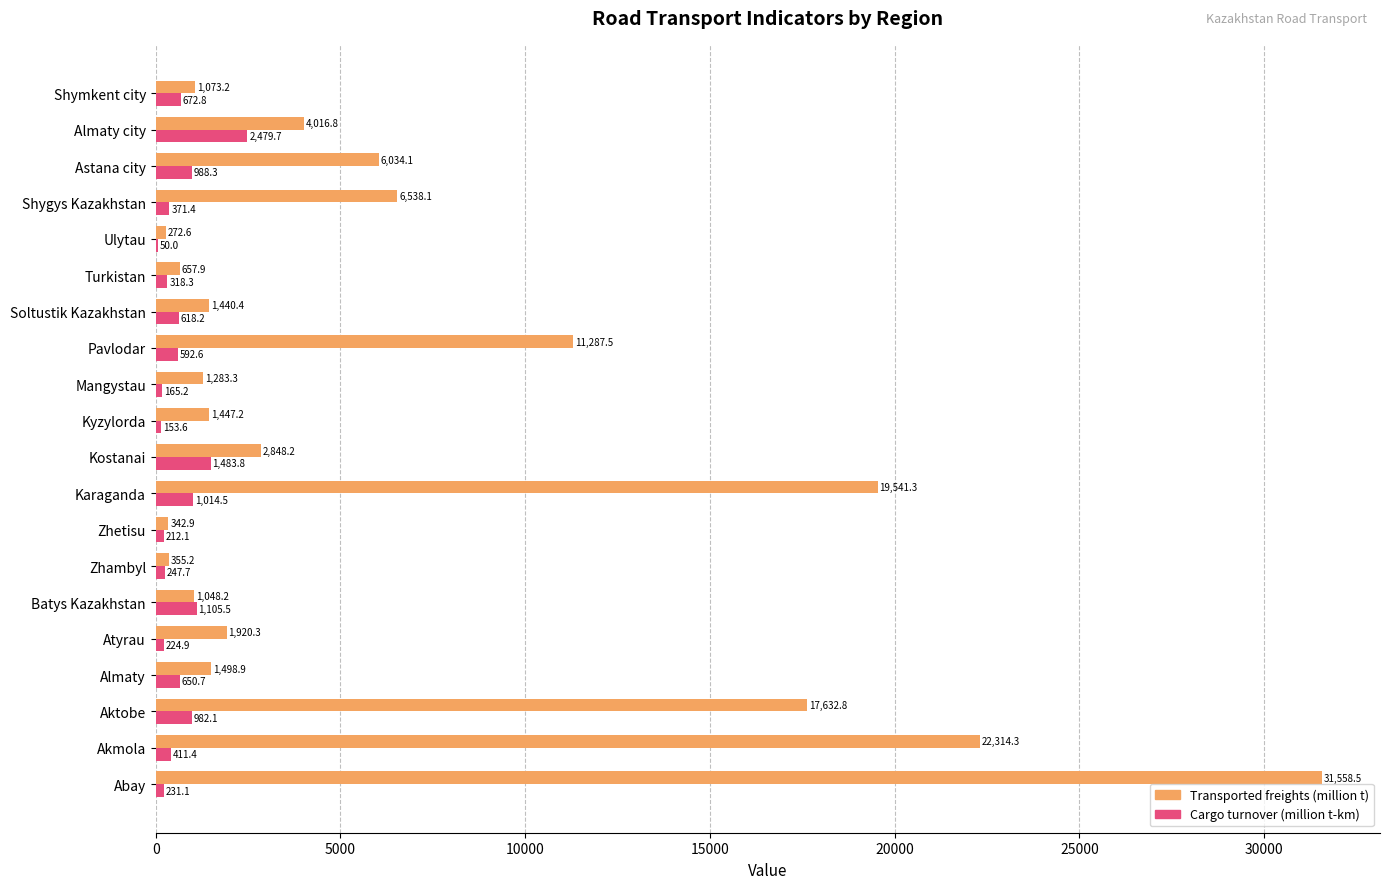

Is the value of Transported freights (million t) at Abay greater than the value of Cargo turnover (million t-km) at Kyzylorda?

Yes